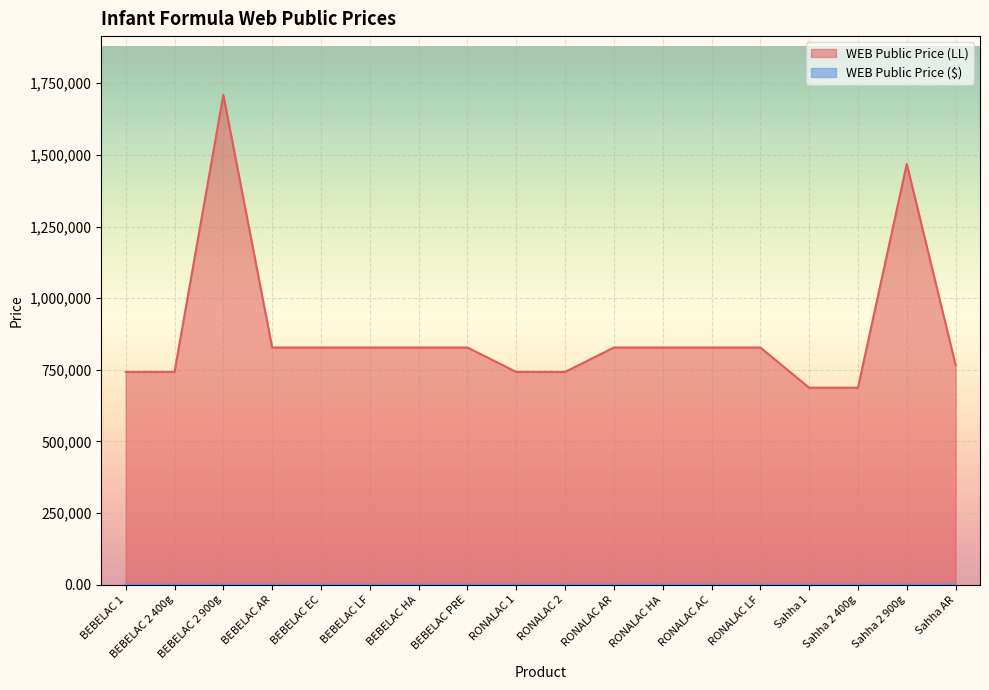

Is the value of WEB Public Price (LL) at BEBELAC 2 900g greater than the value of WEB Public Price ($) at RONALAC 1?

Yes